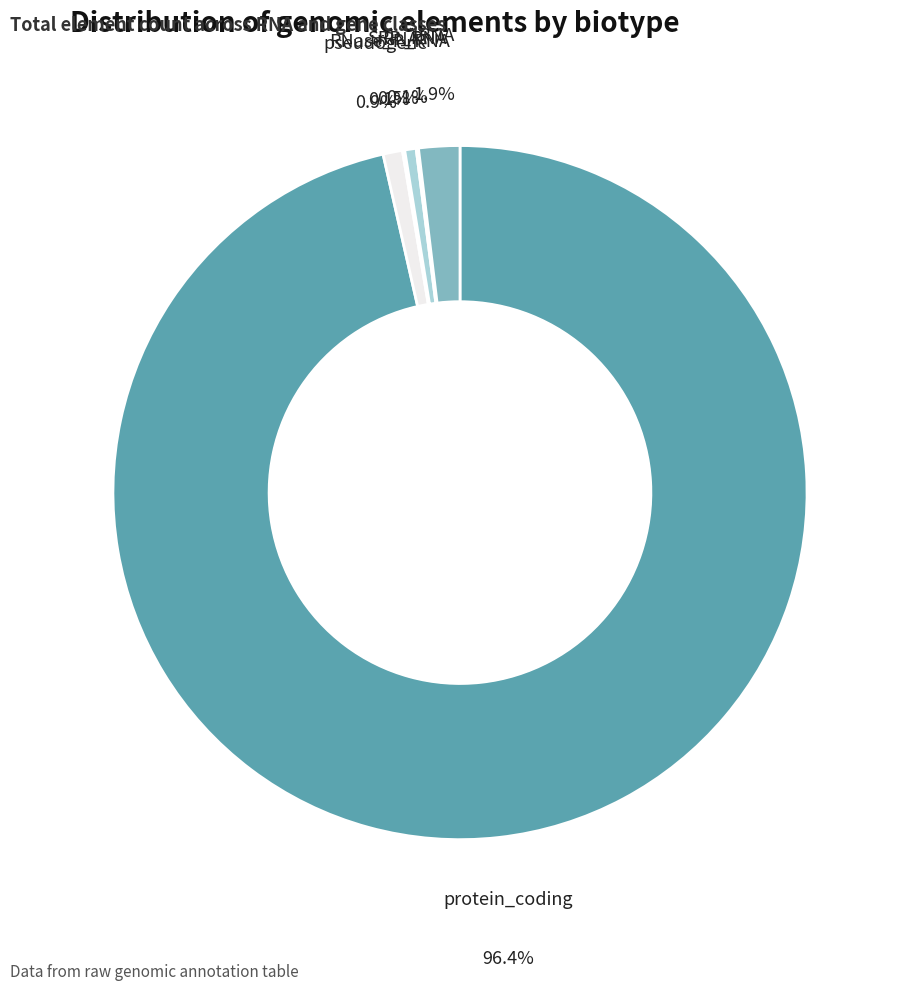

To the nearest percent, what percentage of the pie is pseudogene?

1%